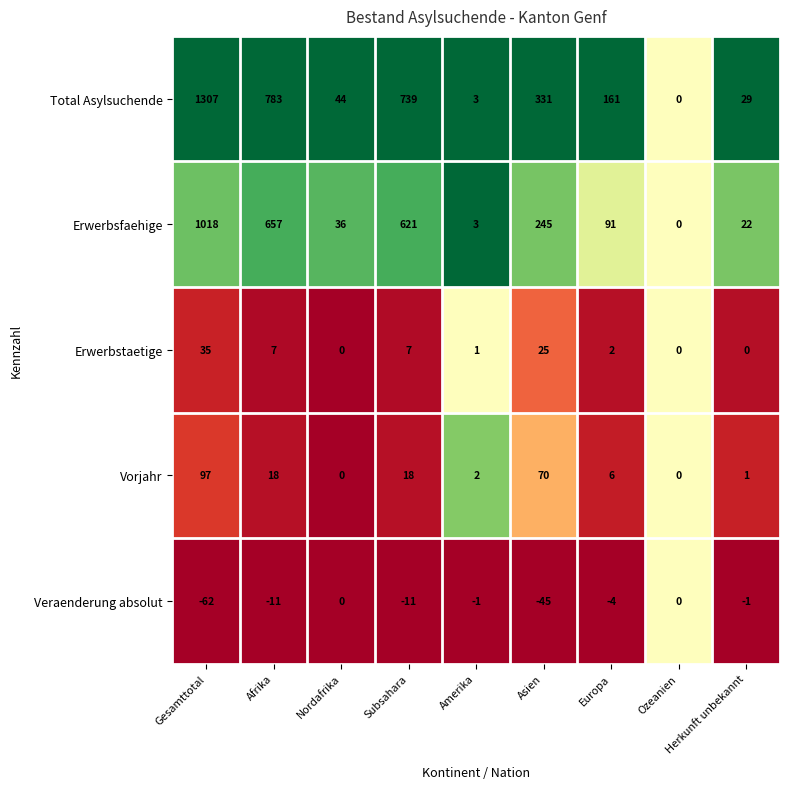

Which series has the largest total across all categories?

Total Asylsuchende